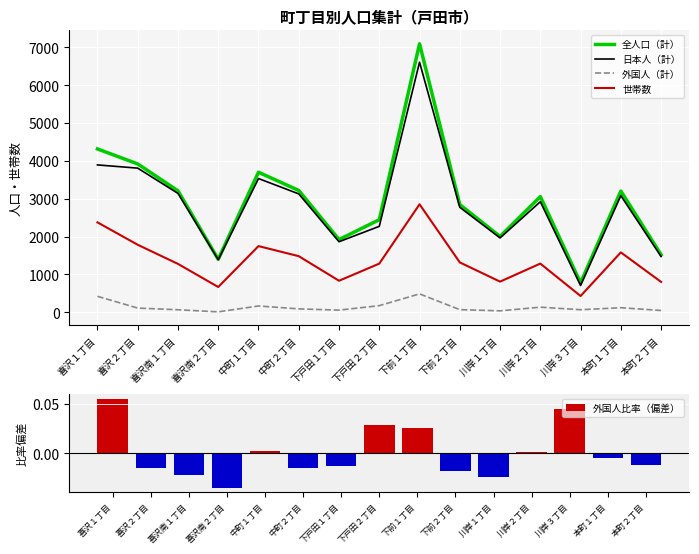

What is the difference between the maximum and minimum values in the 世帯数 series?

2422